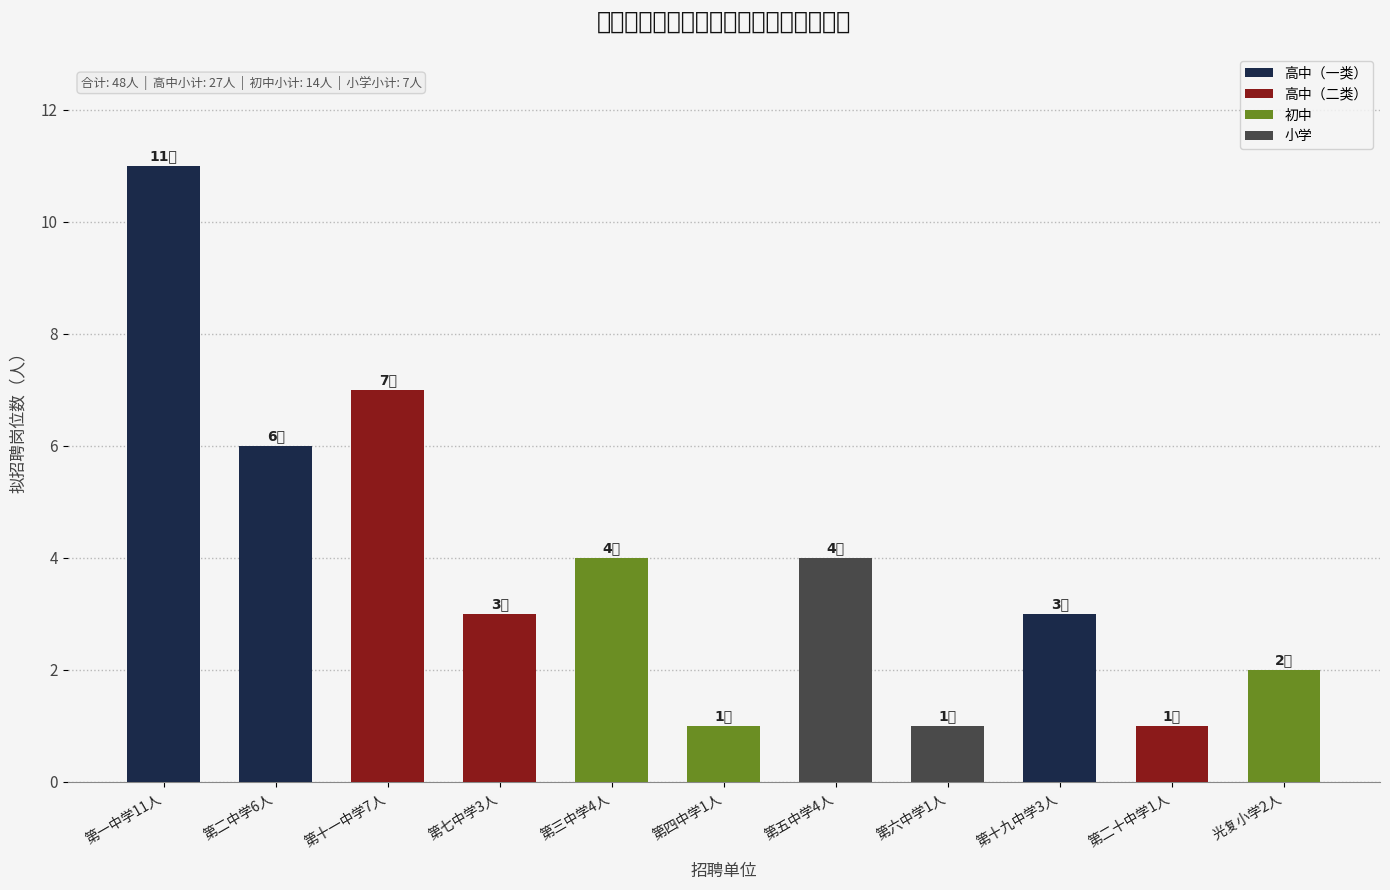

What is the difference between the maximum and second lowest values?

10